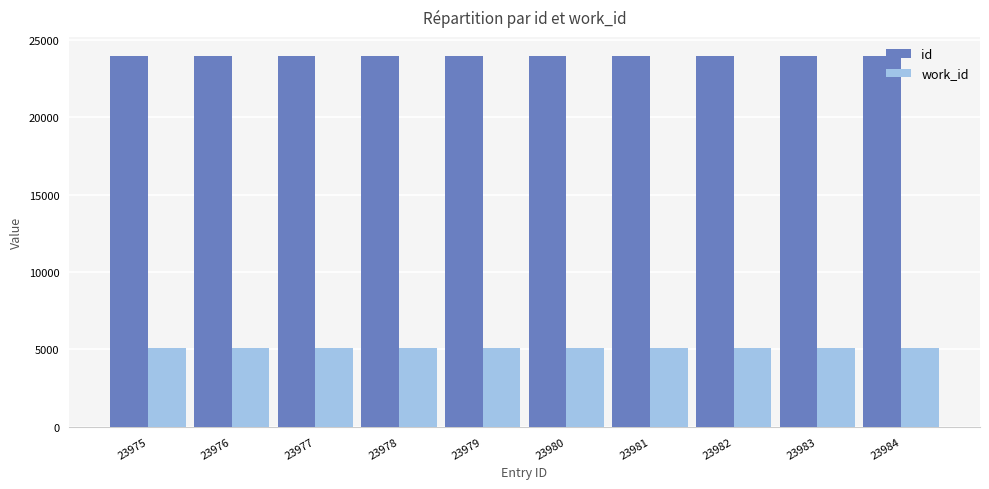

What are all the series names shown in the legend?

id, work_id